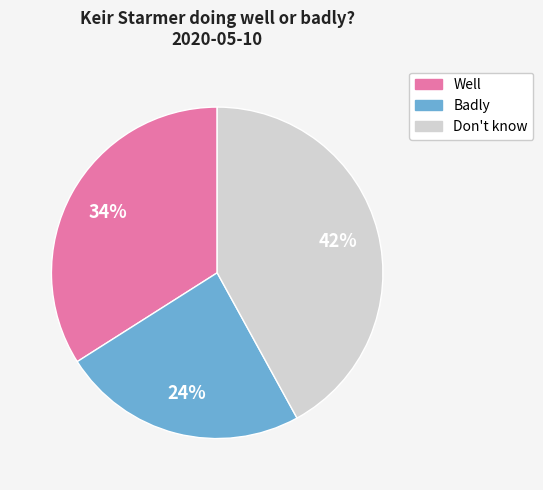

To the nearest percent, what is the difference between the Don't know and Badly slice percentages?

18%